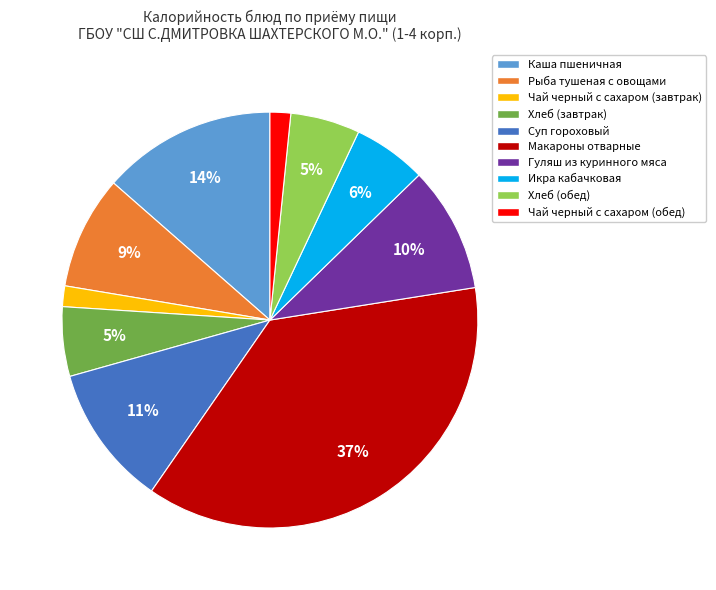

To the nearest percent, what portion does Чай черный с сахаром (обед) represent?

2%